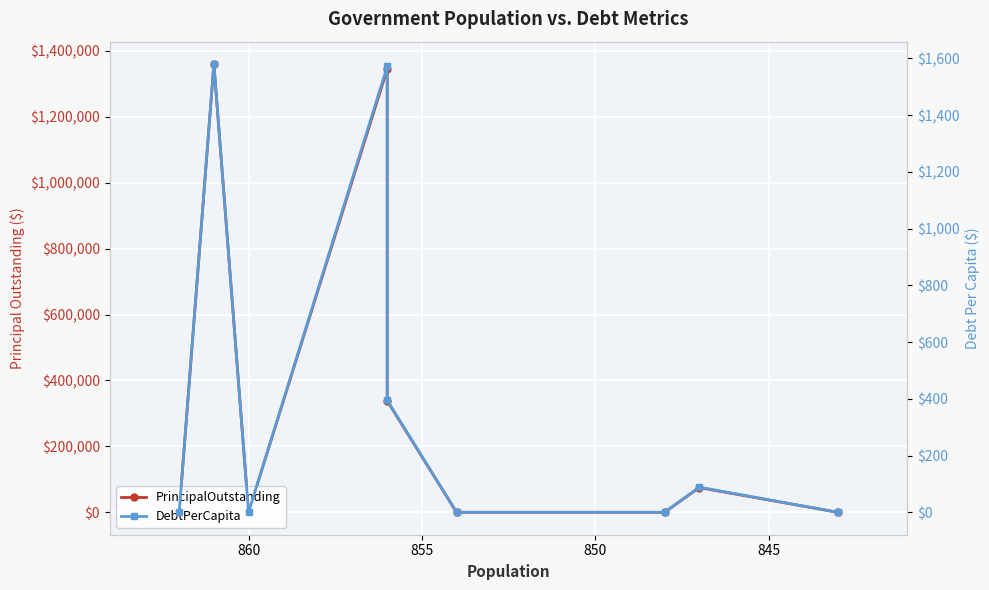

Rank the series by their maximum value, from highest to lowest.

PrincipalOutstanding, DebtPerCapita